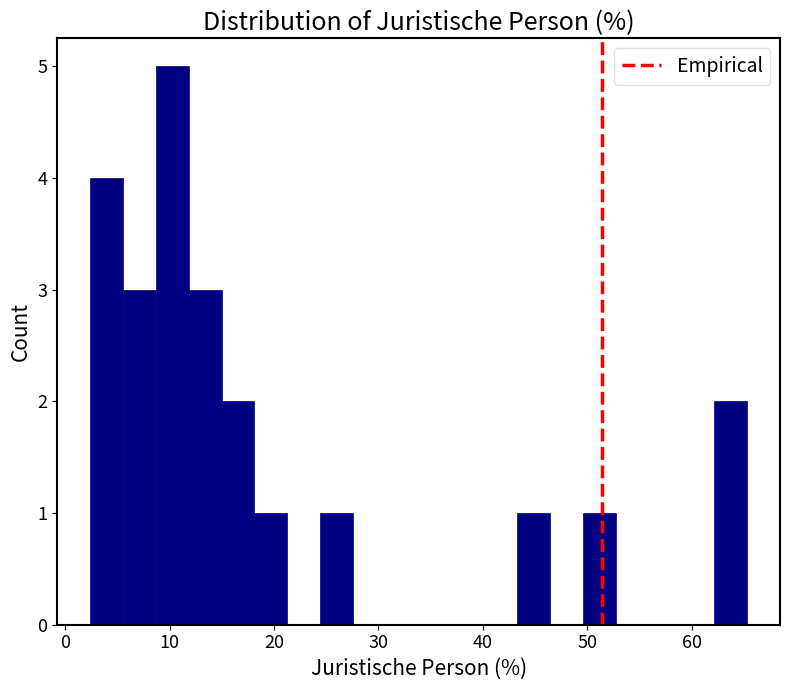

Read against the x-axis, roughly where is the centre of the tallest bar?

10